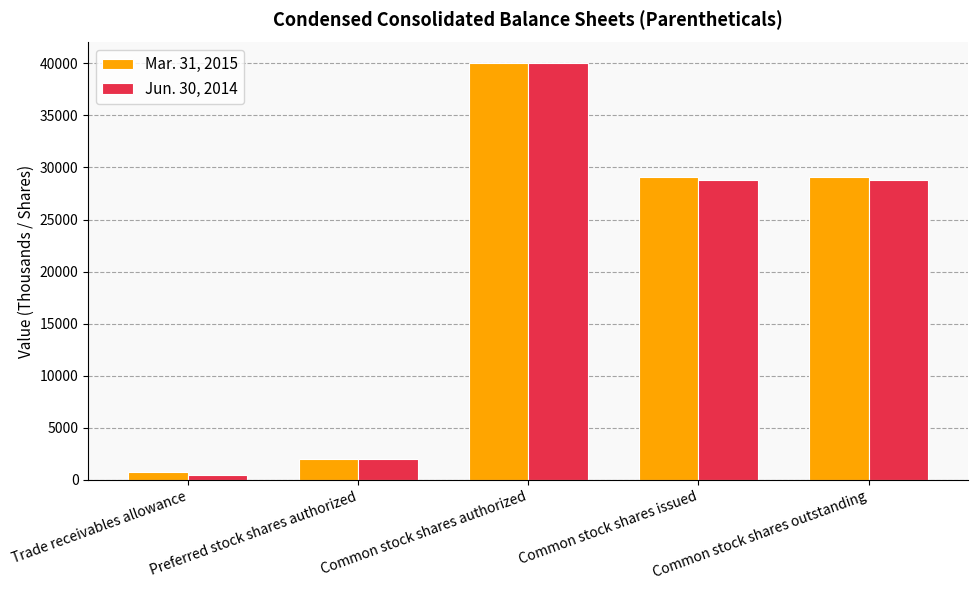

What is the sum of all Mar. 31, 2015 values?

100998